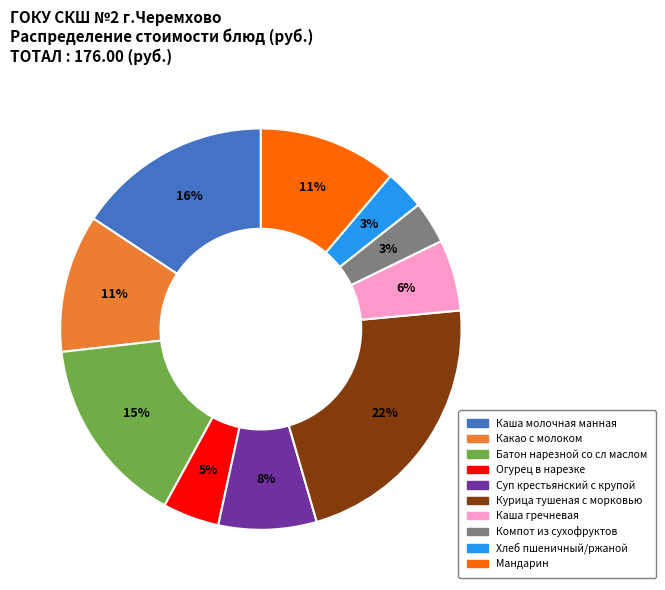

To the nearest percent, what is the combined percentage of Батон нарезной со сл маслом and Огурец в нарезке?

20%